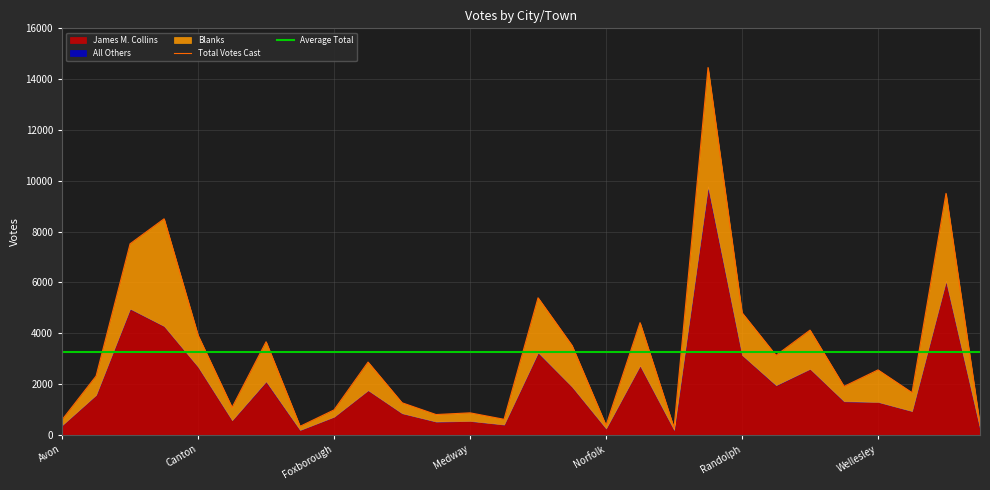

What is the greatest value displayed?

14458.0